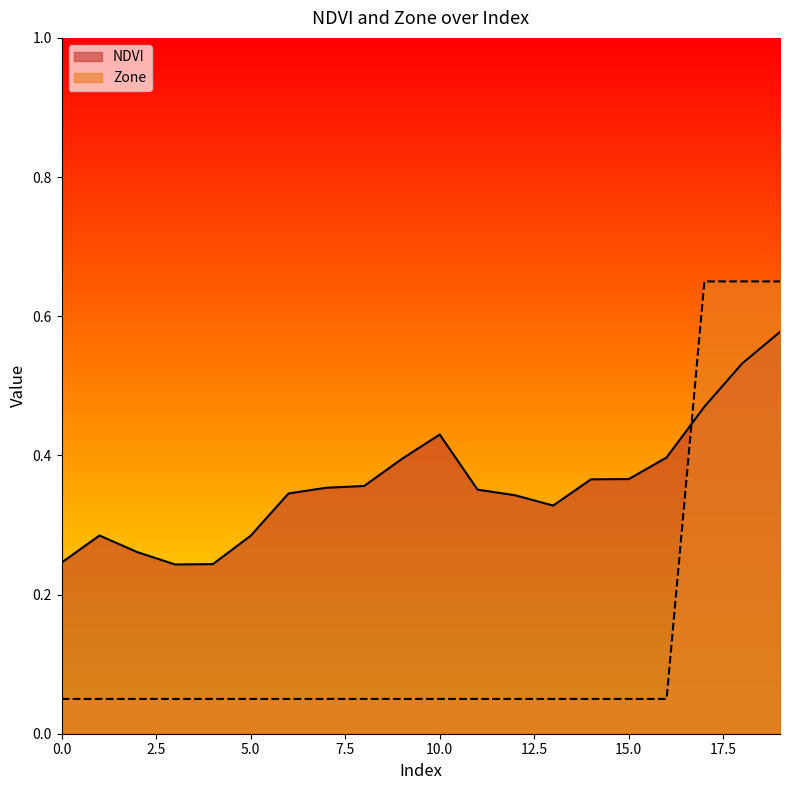

Between which two adjacent categories do Zone and NDVI first intersect?

16 and 17